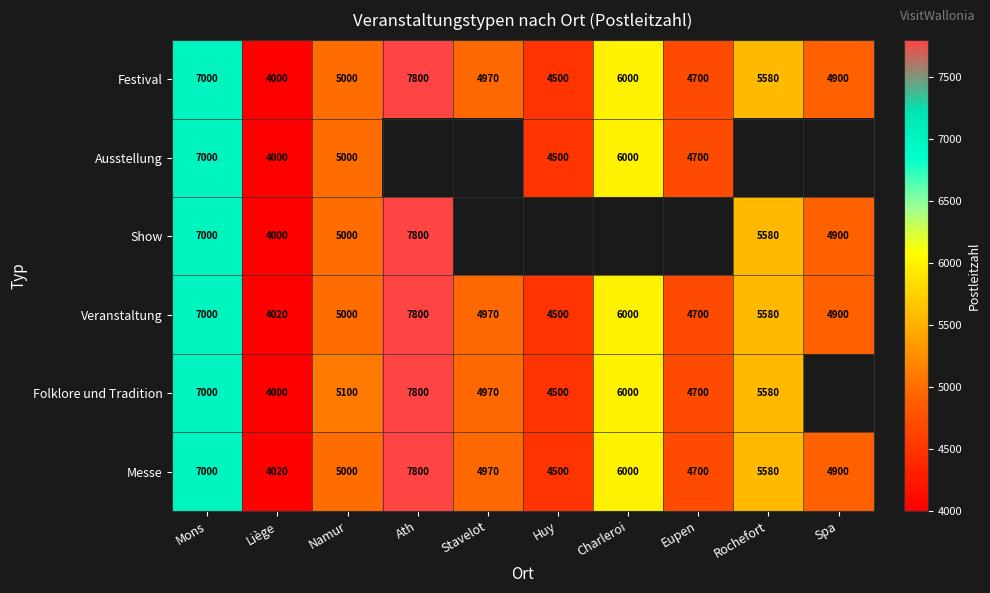

Which series changed the most between Liège and Namur?

Folklore und Tradition